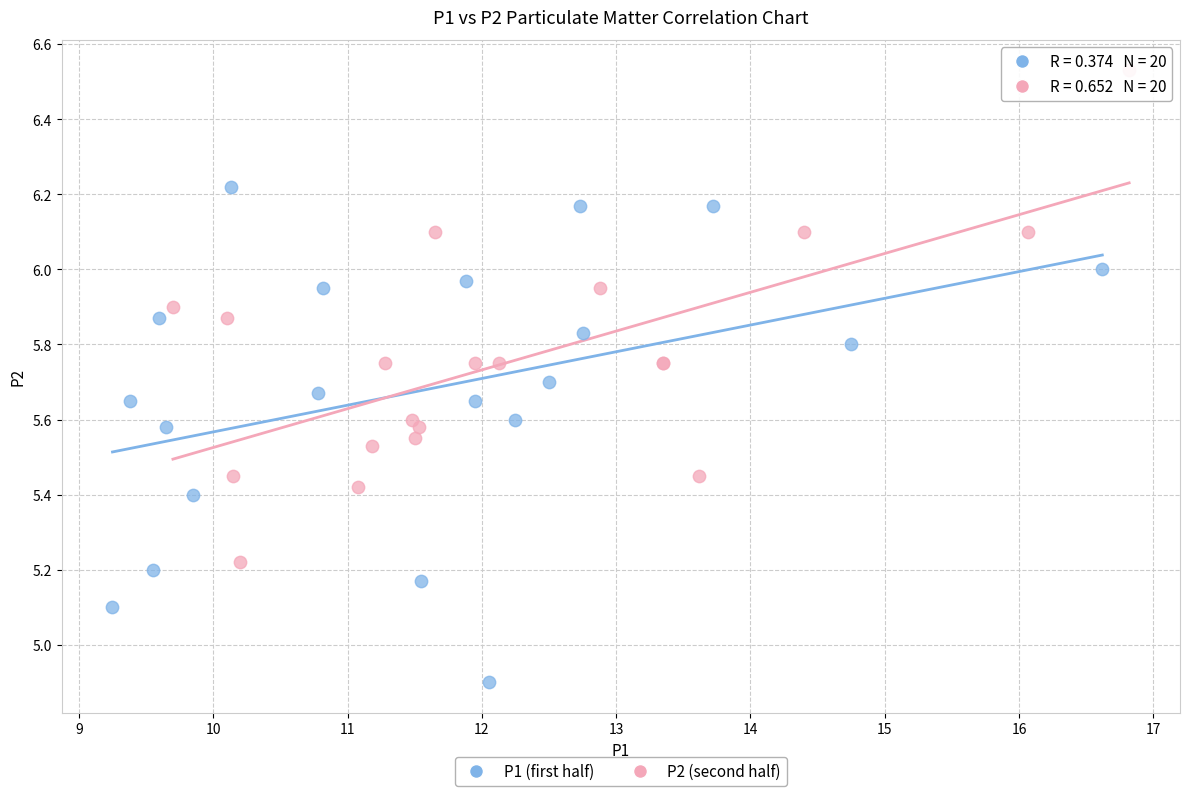

Which series reaches the maximum Y coordinate?

P2 (second half)